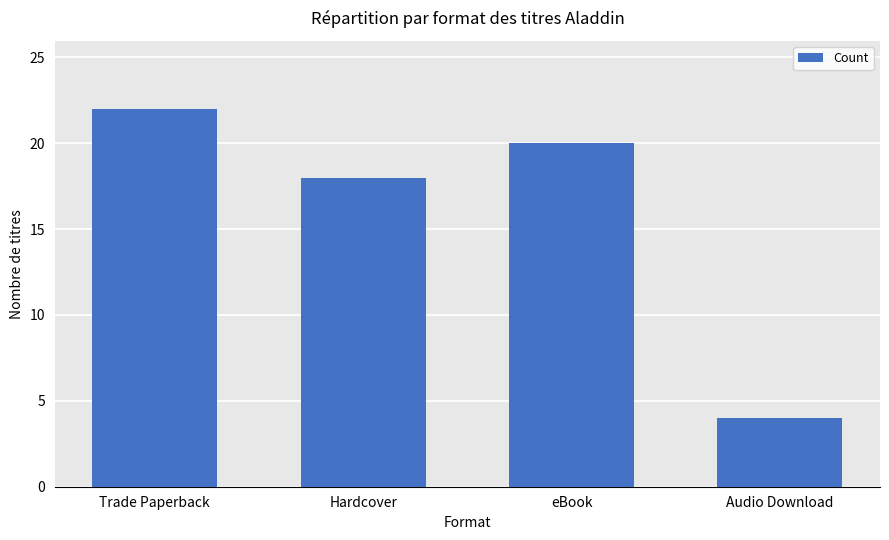

What value does the data have at Trade Paperback?

22